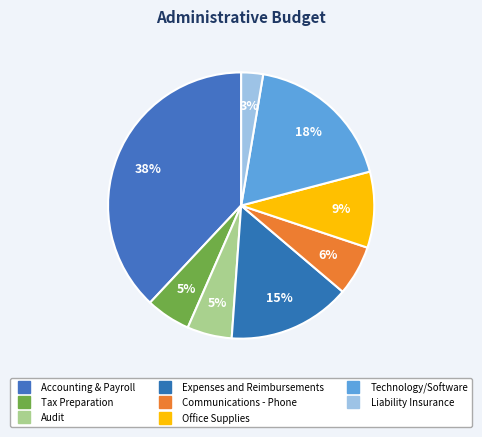

Is it true that Office Supplies is 9% of the pie?

True